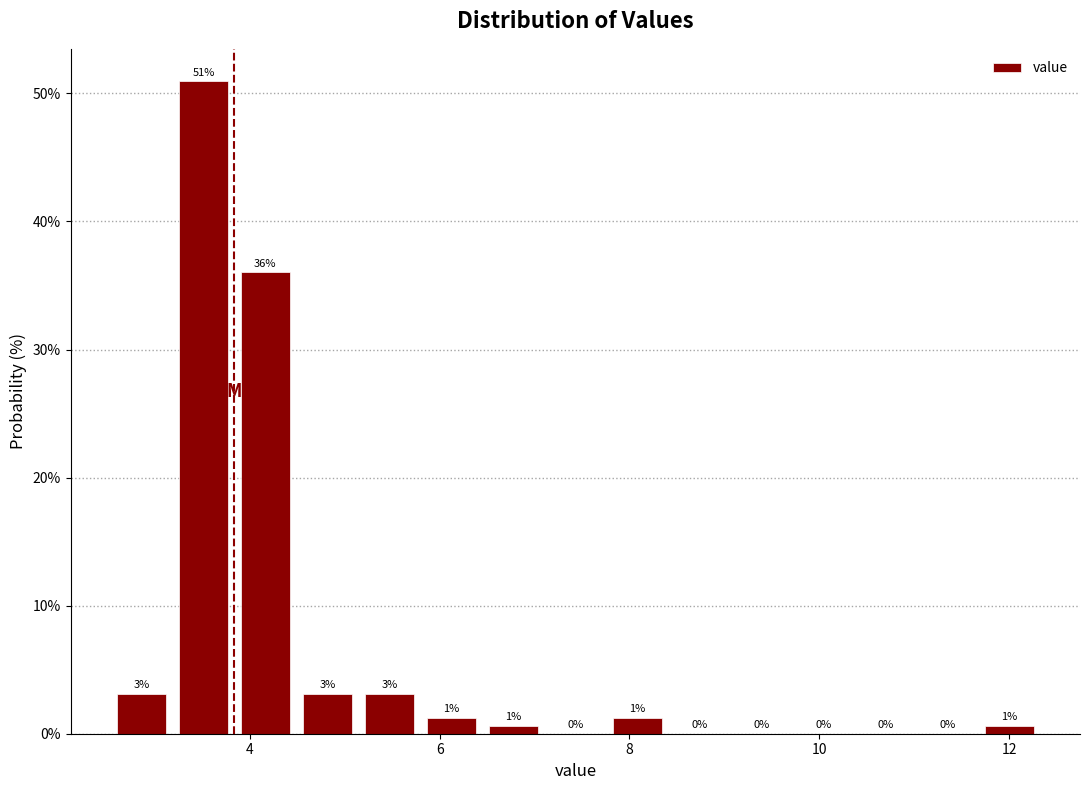

Around what value on the x-axis is the tallest bar? Give the approximate position of its centre, as read against the axis.

3.6